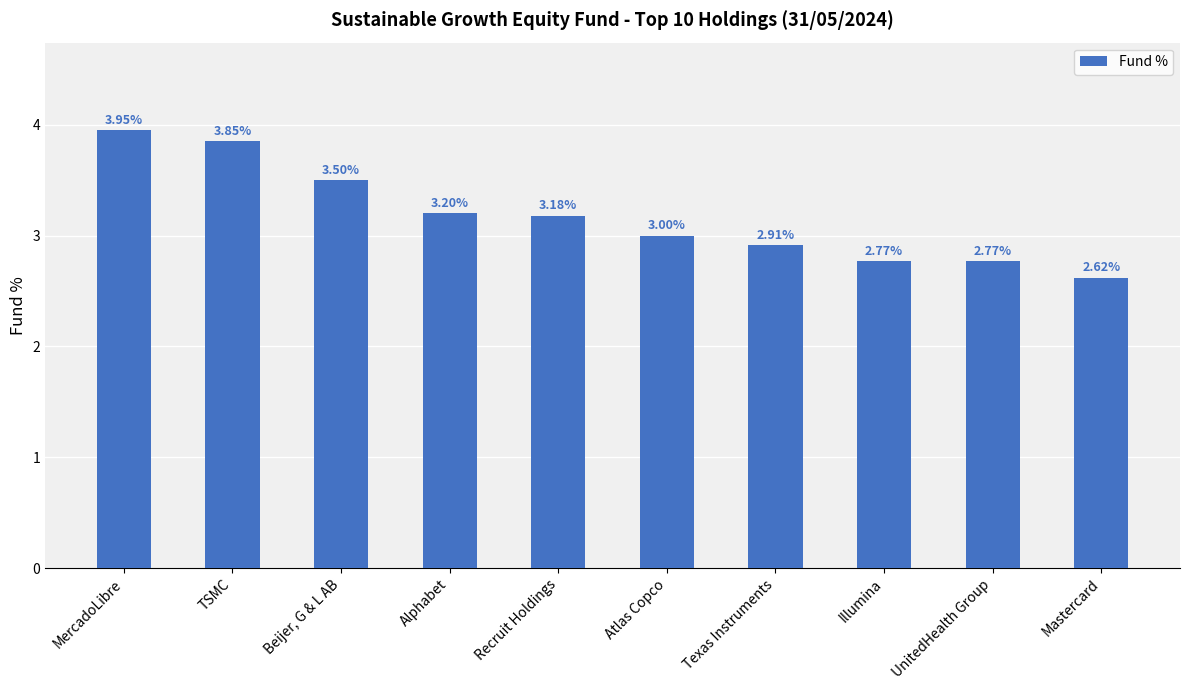

What is the change in value from Beijer, G & L AB to Texas Instruments?

-0.6